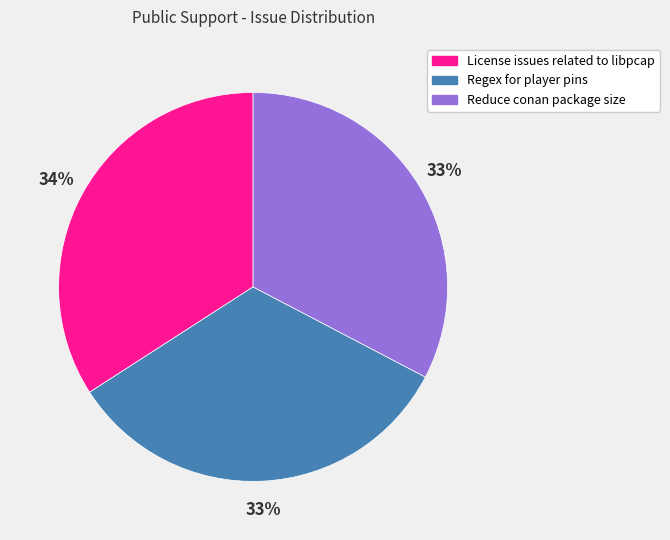

Combined, do Reduce conan package size and Regex for player pins account for over 50%?

Yes